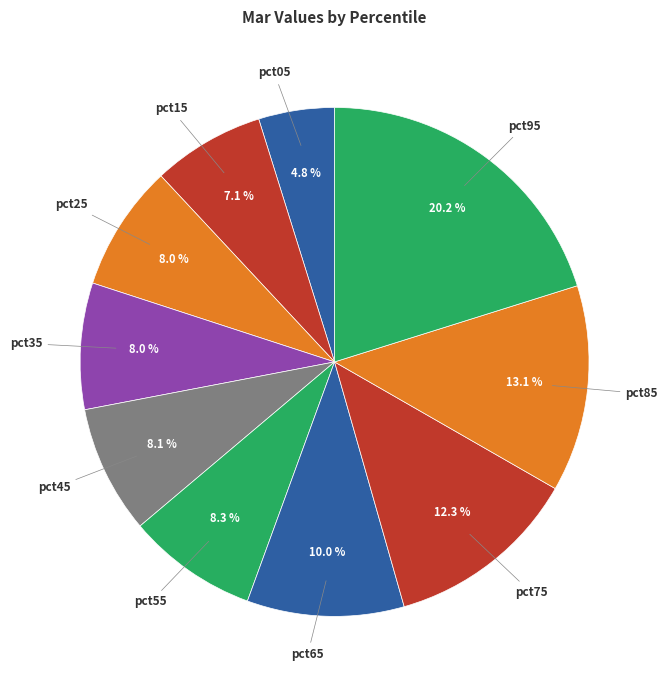

What is the largest slice in the pie chart?

pct95